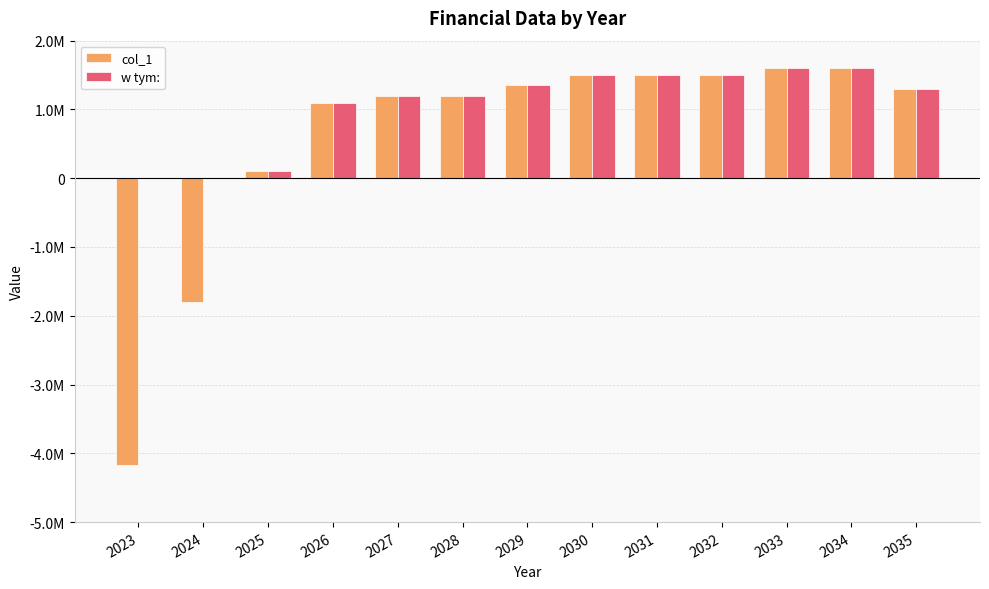

List the series in order of their peak value, highest first.

col_1, w tym: